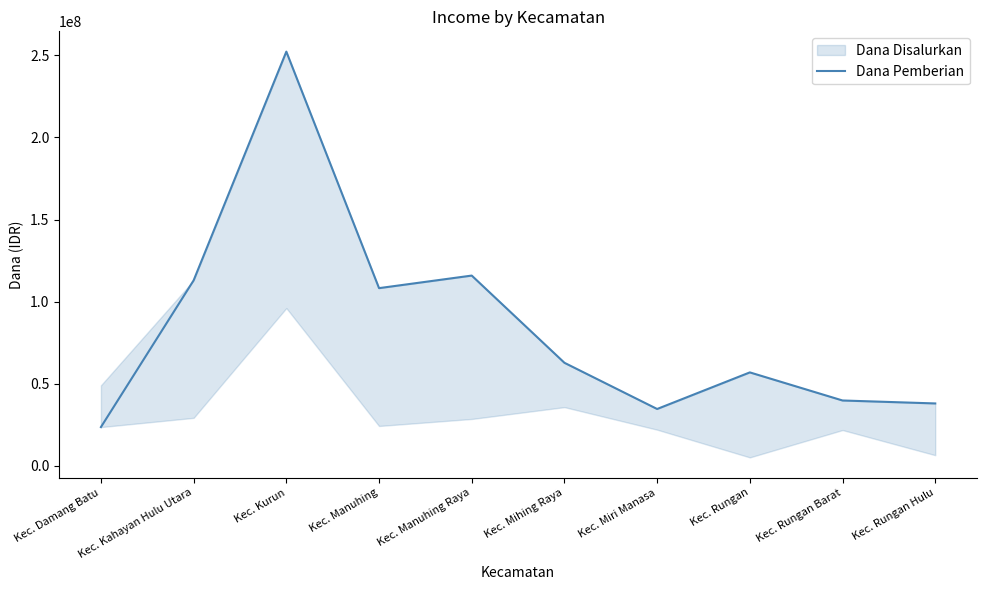

Is it true that the value at Kec. Manuhing Raya is 115875000?

True